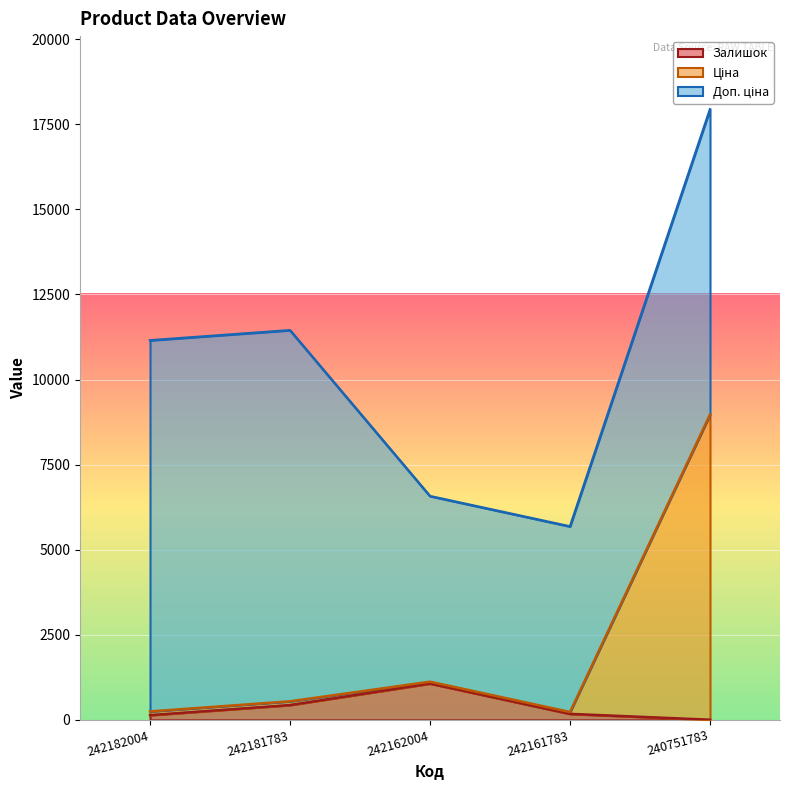

Which category has the highest value across all series?

240751783